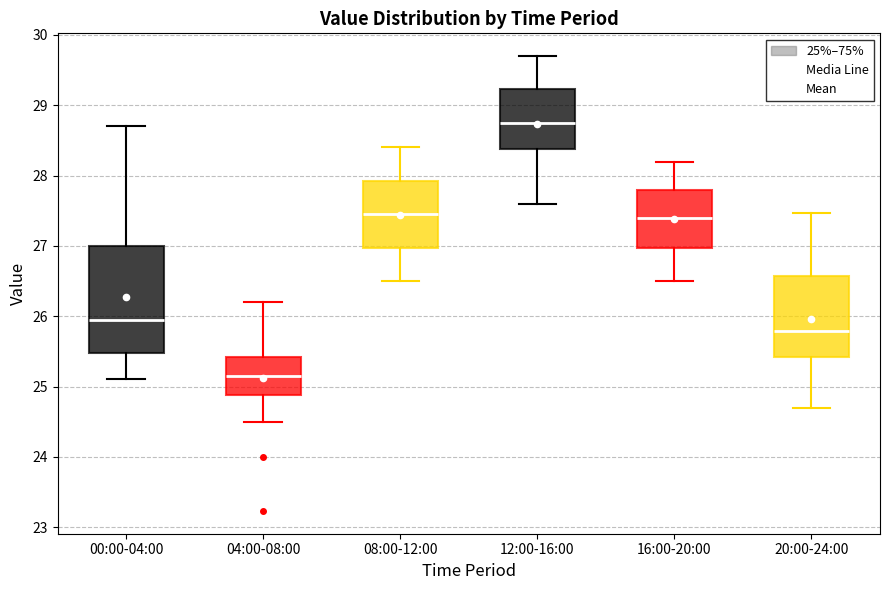

Which box has the highest median line?

12:00-16:00